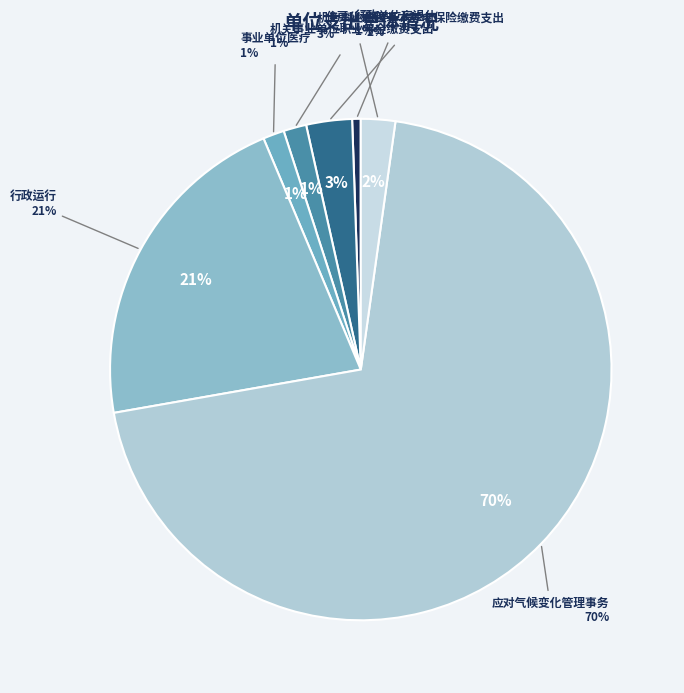

True or false: 事业单位医疗 accounts for 1% of the total.

True